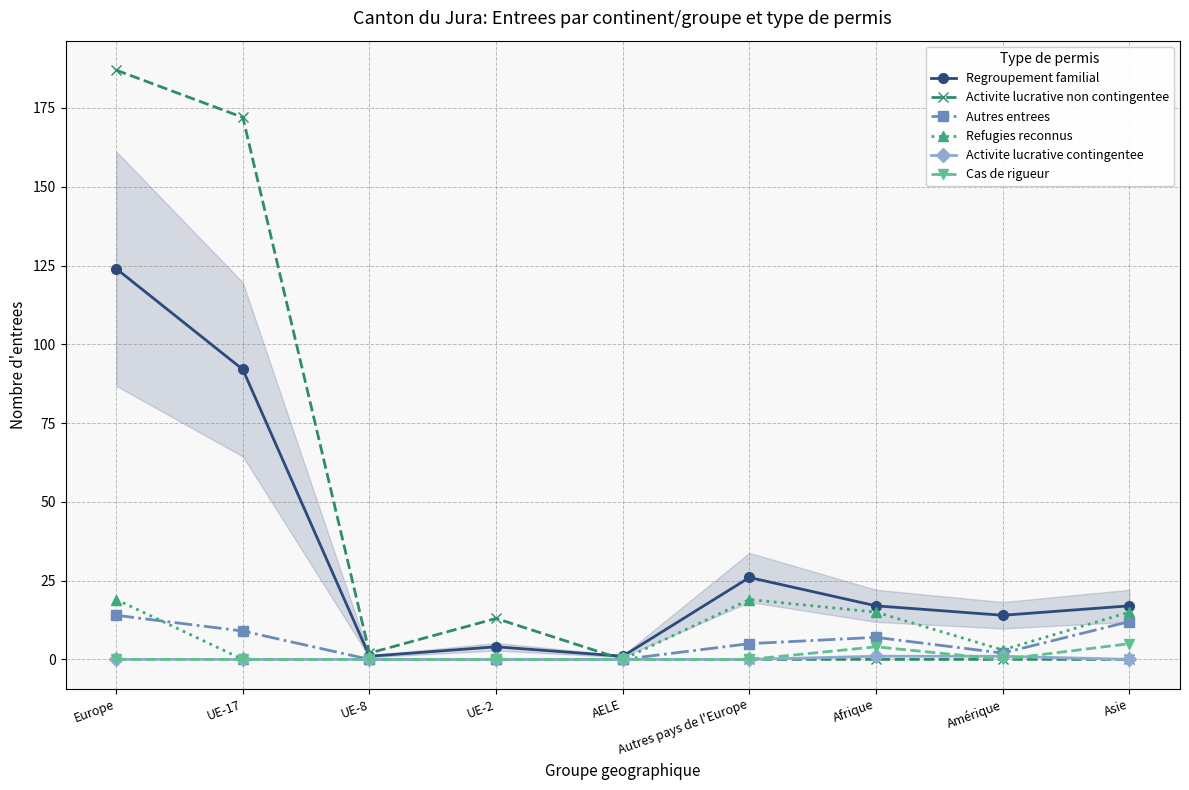

Which series has the largest total across all categories?

Activite lucrative non contingentee